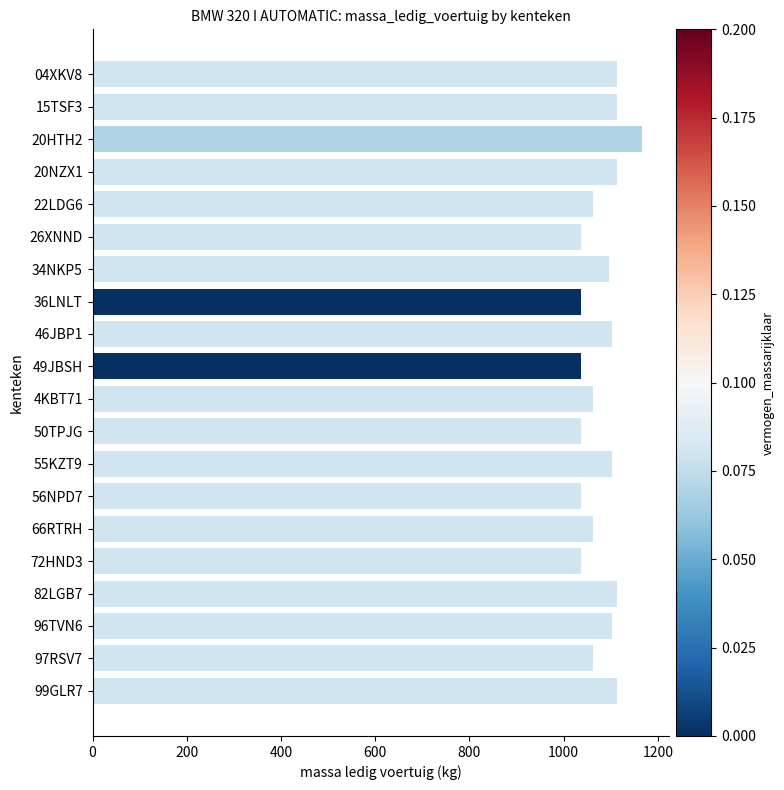

What is the label of the 12th bar from the top?

50TPJG